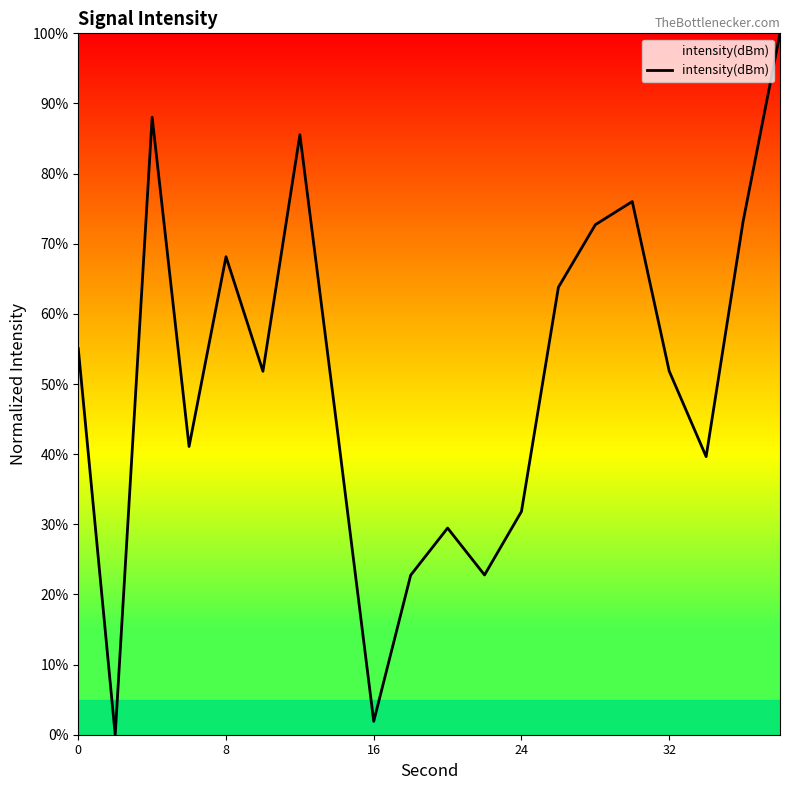

What is the maximum value shown in the chart?

100.0